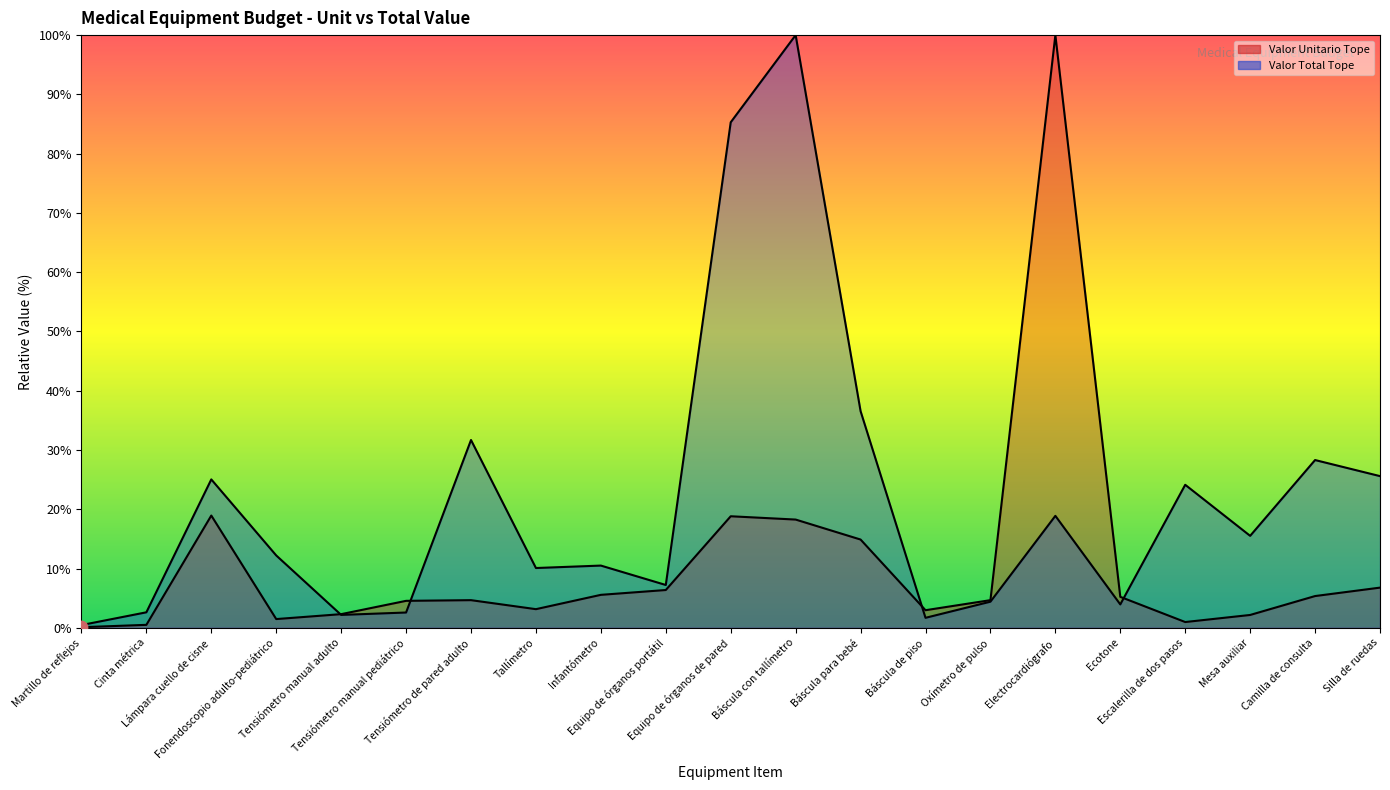

What are all the series names shown in the legend?

Valor Unitario Tope, Valor Total Tope